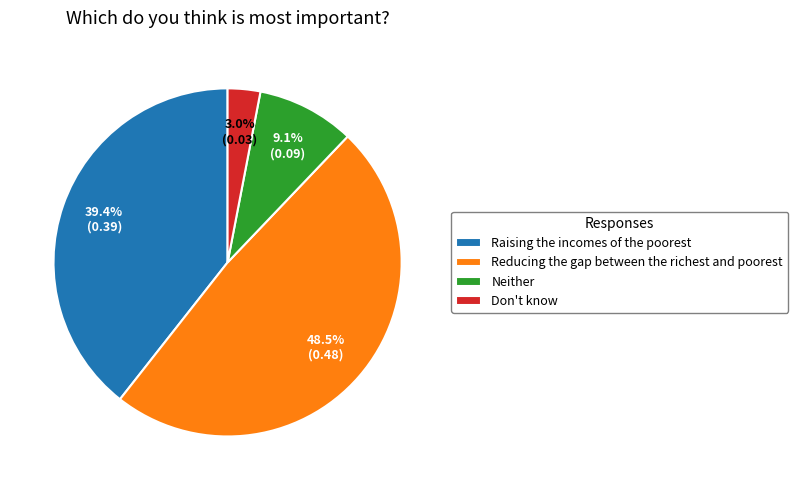

What is the largest slice in the pie chart?

Reducing the gap between the richest and poorest